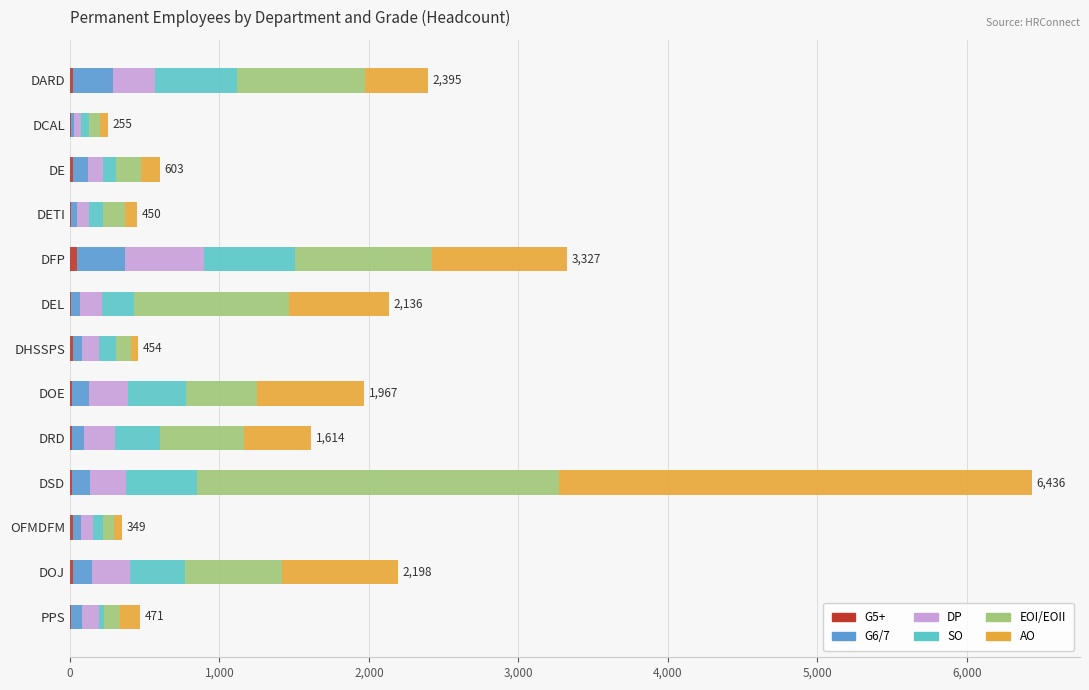

How many distinct data groups are displayed?

6